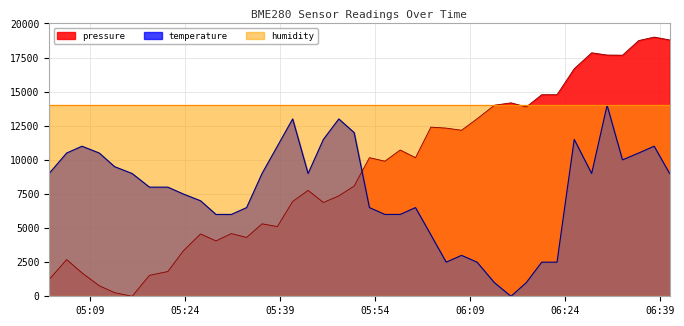

How many interior local valleys does the temperature series have?

5